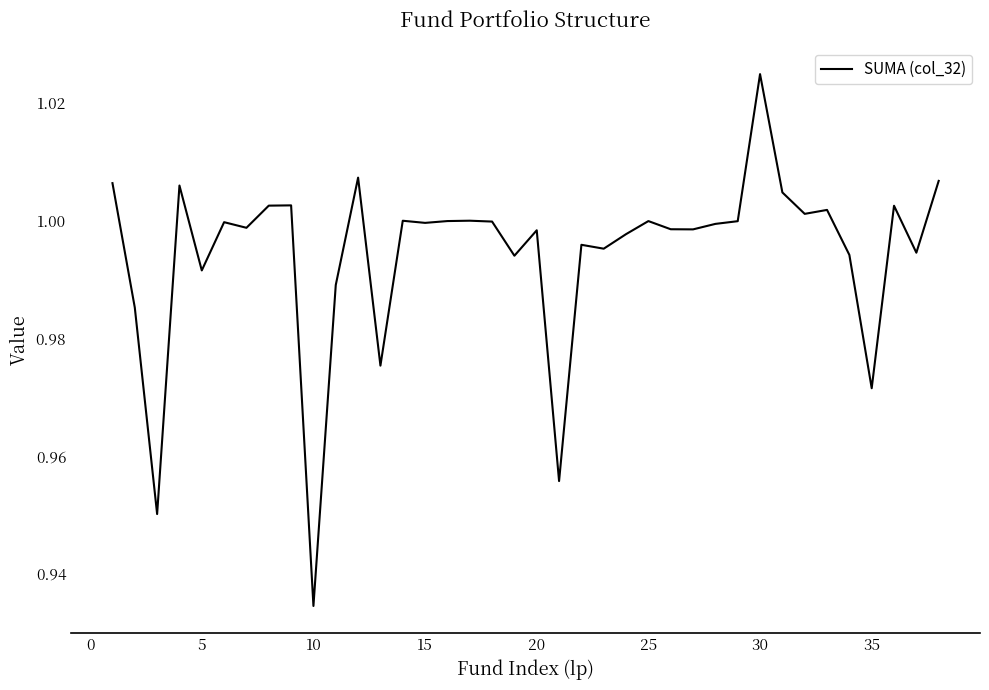

How many lines are shown in the chart?

1